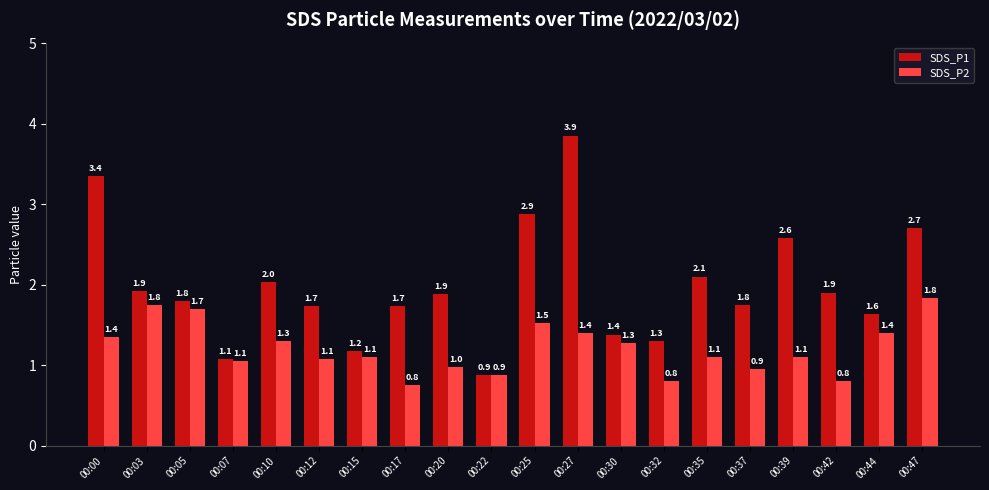

How many distinct data groups are displayed?

2